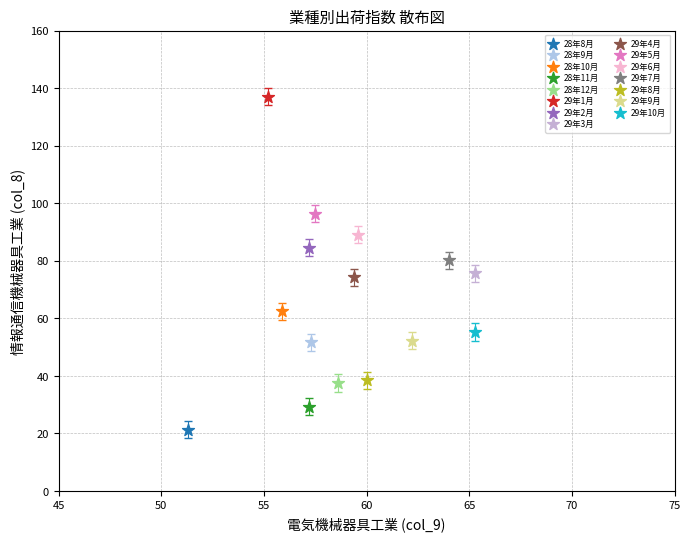

Which series reaches the minimum Y coordinate?

28年8月